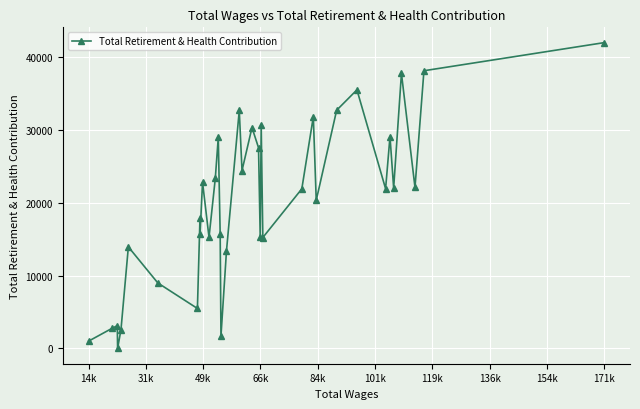

True or false: there are more than 2 points higher than both neighbors.

True